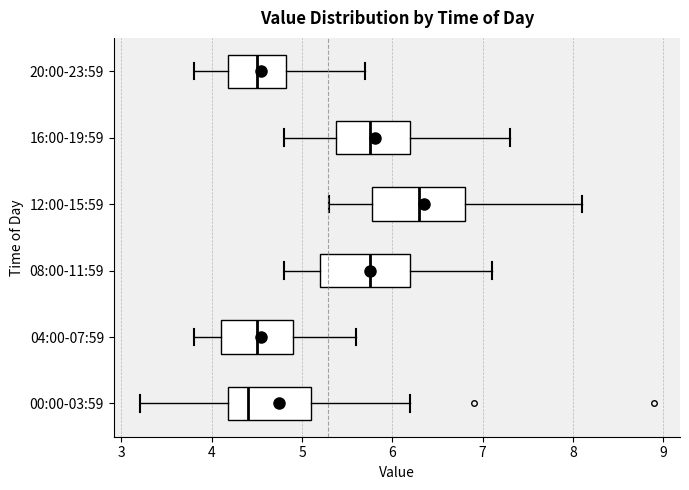

Which box has the furthest to the right median line?

12:00-15:59